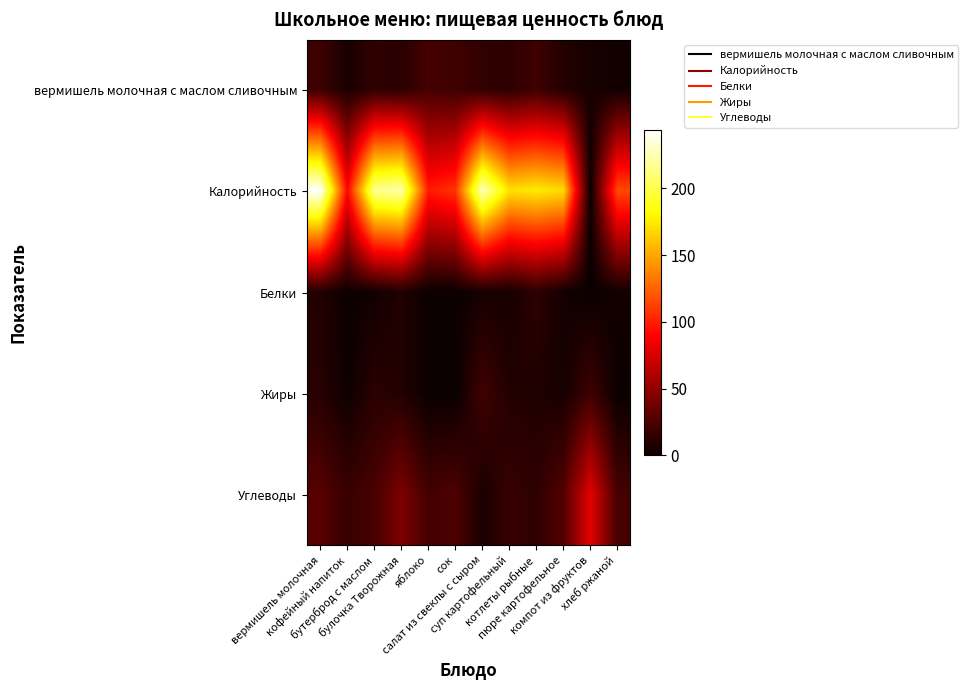

Between яблоко and салат из свеклы с сыром, which series saw the biggest shift?

Калорийность